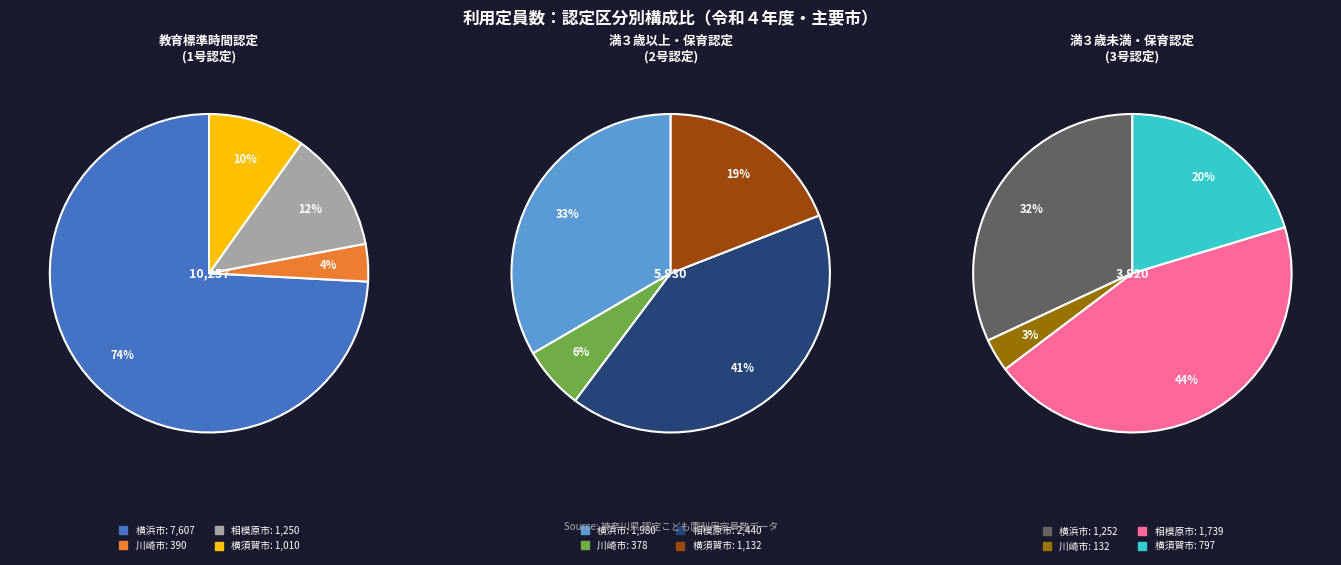

Which category accounts for the majority?

横浜市